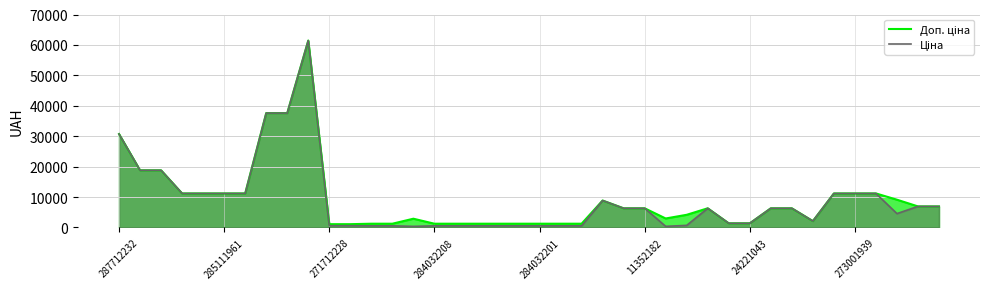

Does the chart display data point markers on the line(s)?

No